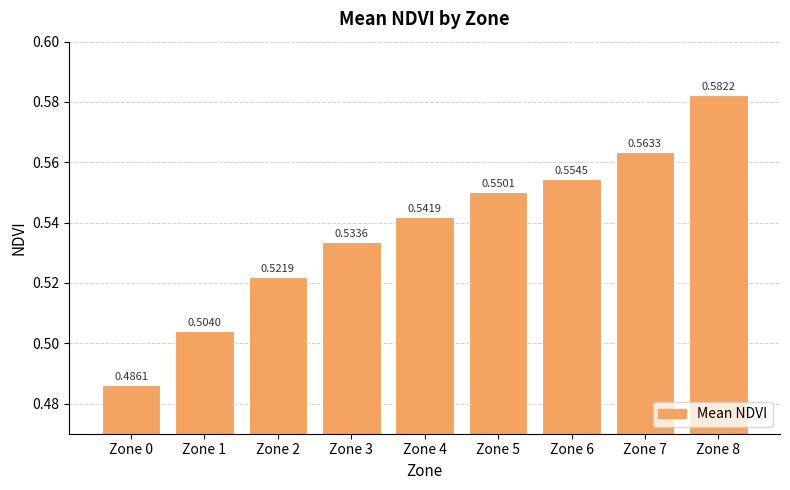

How many values are between 0 and 1?

9